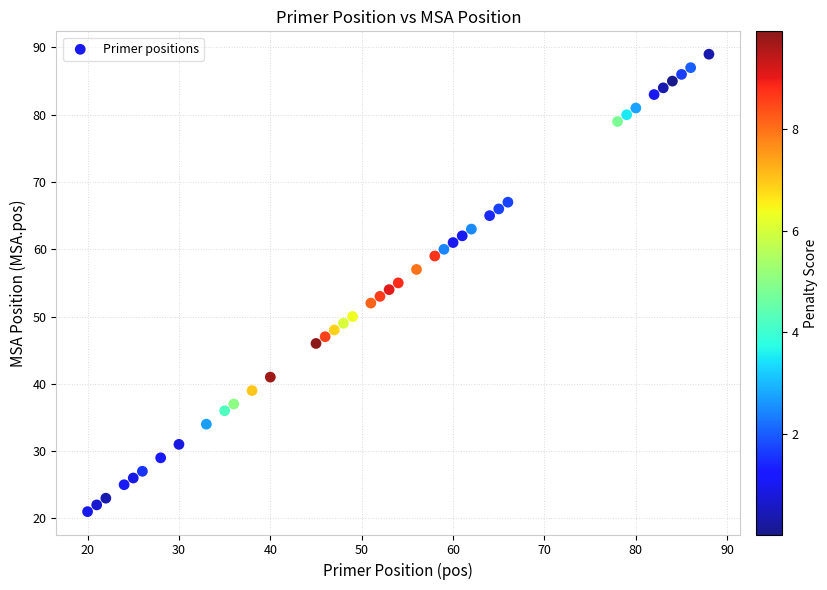

What is the range of X values (max minus min)?

68